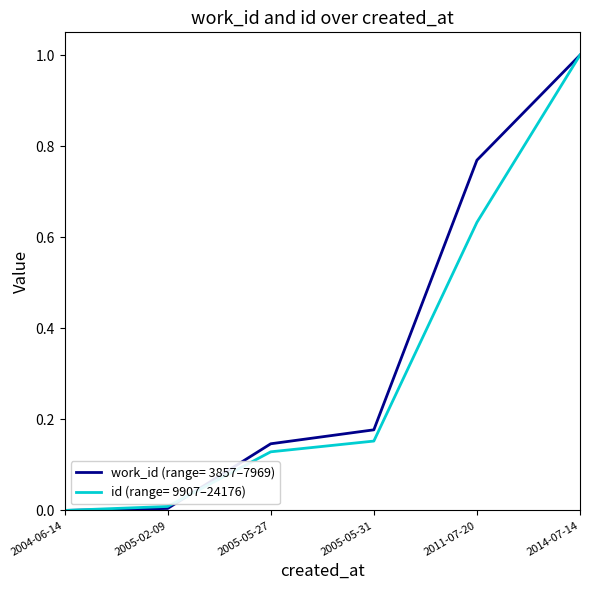

What is the total value across all series at 2011-07-20?

1.4